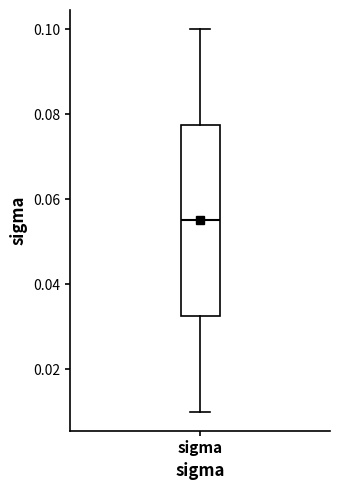

Transcribe this box plot: give where the median line is, the range the box spans, and where the two whiskers end, as read against the y-axis. The values are not printed on the chart, so give them approximately, as read against the axis.

median 0.056, box 0.032 to 0.078, whiskers 0.010 to 0.100